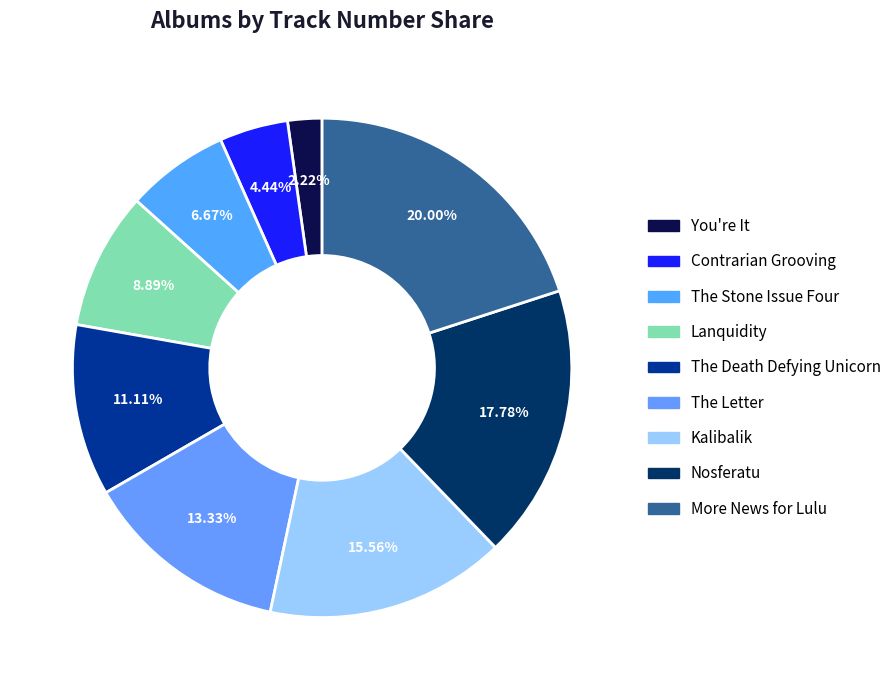

To the nearest percent, what portion does You're It represent?

2%